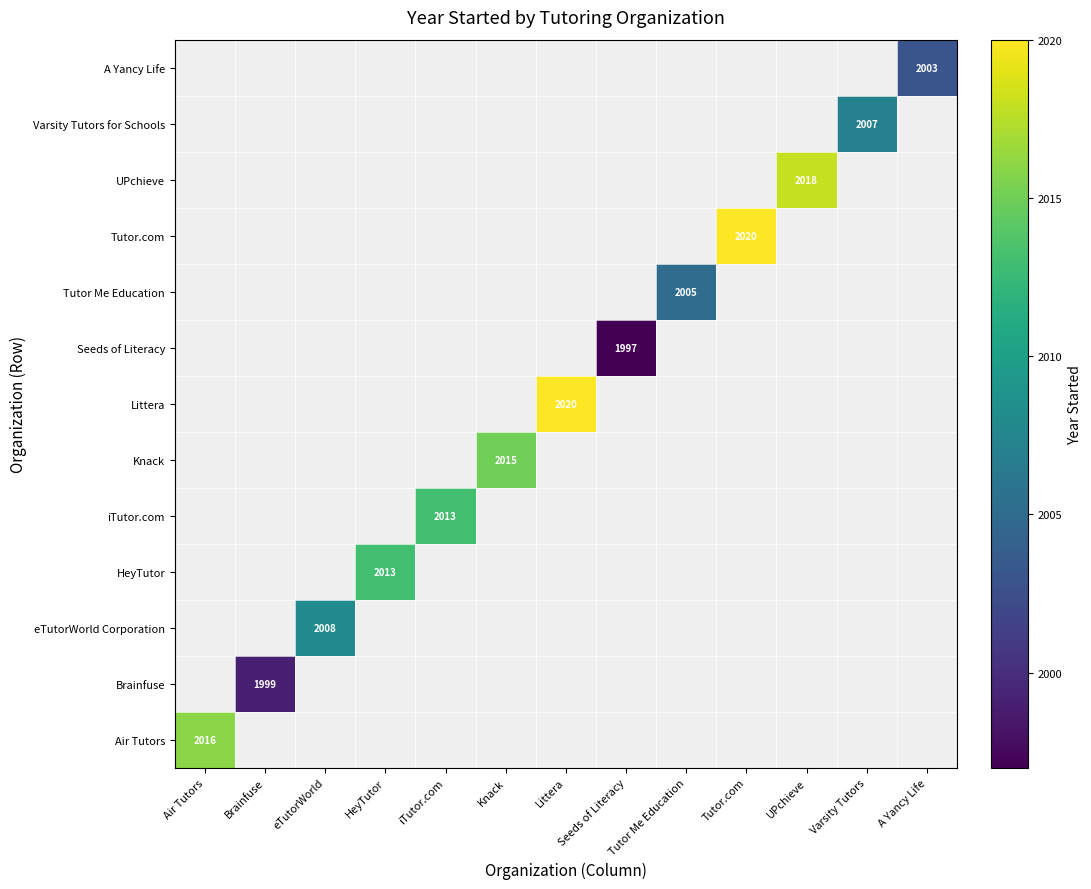

How many categories are shown in the chart?

13